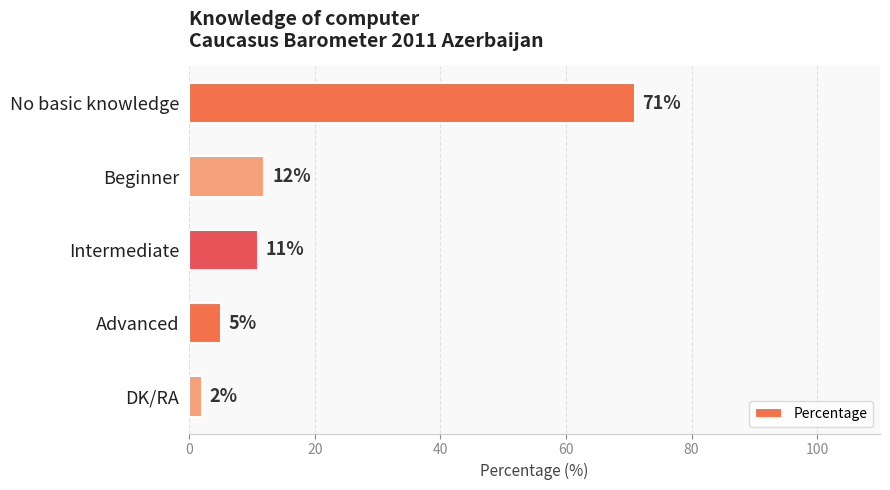

What is the ratio of the value at Intermediate to the value at Advanced?

2.2